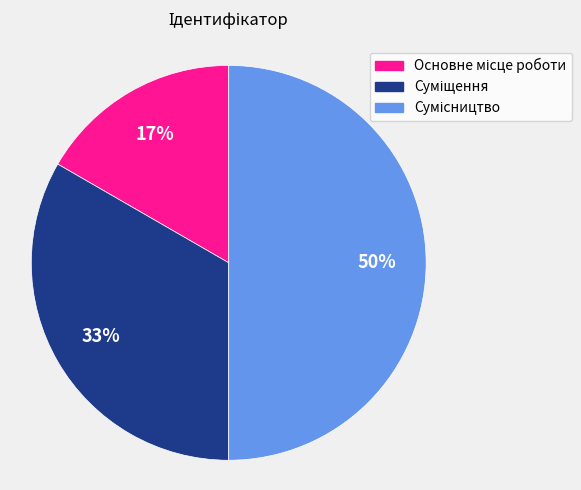

To the nearest percent, what is the average slice percentage?

33%